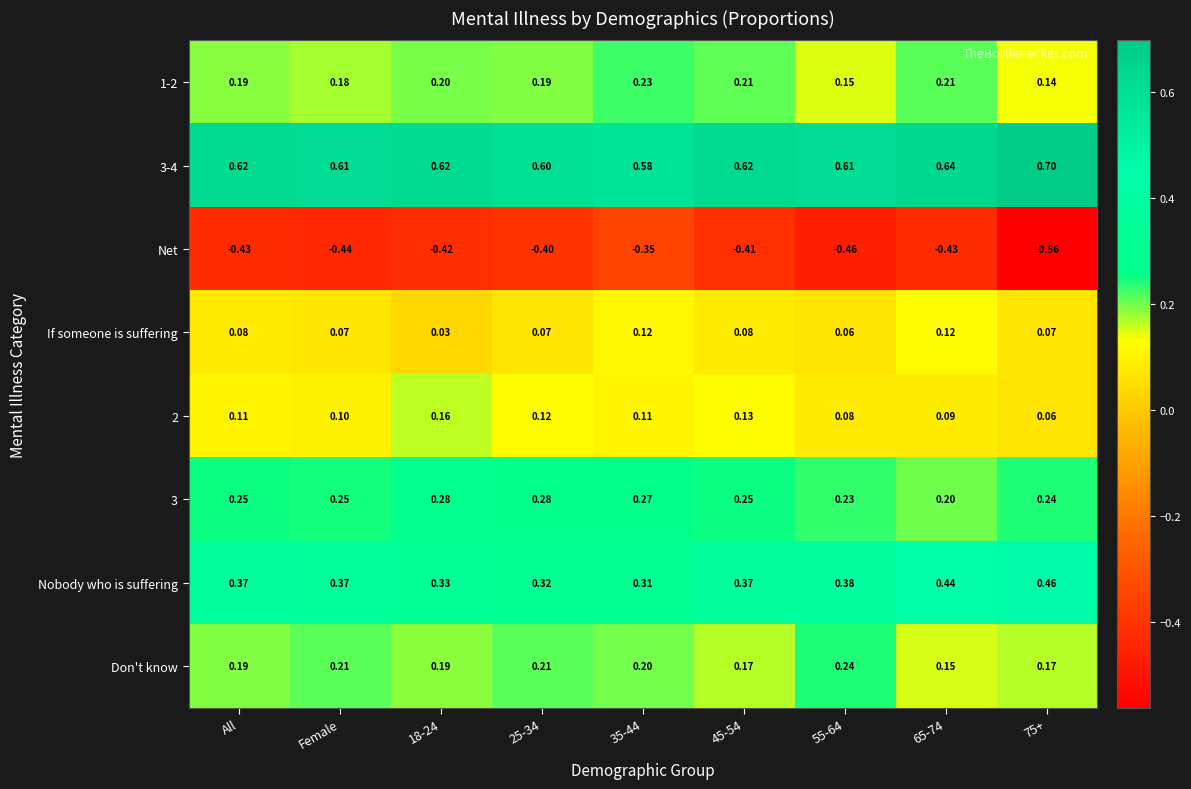

Between All and 35-44, which series saw the biggest shift?

Net